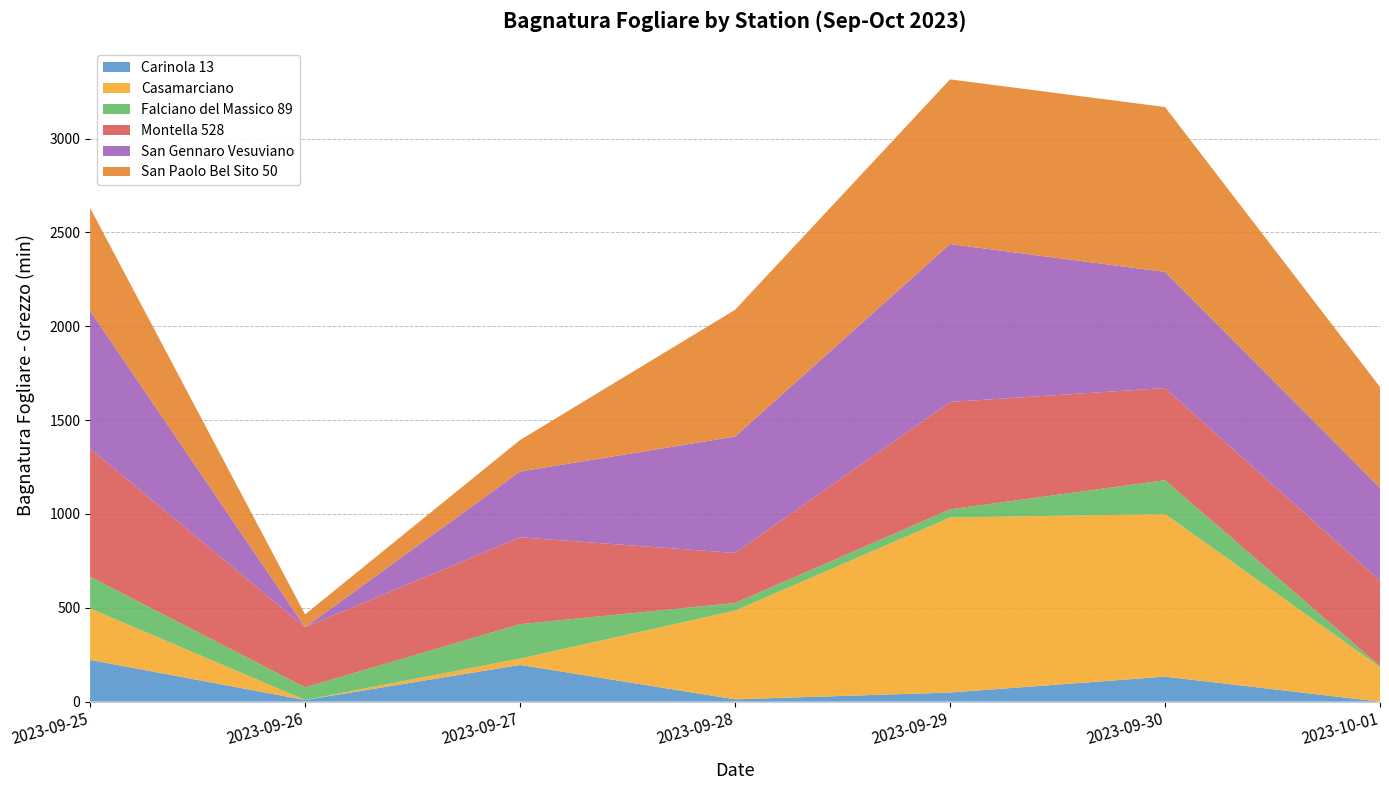

Reading left to right, list all the values displayed in this chart.

Carinola 13: 2023-09-25=222.5	2023-09-26=8.8	2023-09-27=195.7	2023-09-28=12.4	2023-09-29=48.6	2023-09-30=133.3	2023-10-01=0.0
Casamarciano: 2023-09-25=274.1	2023-09-26=0.0	2023-09-27=33.9	2023-09-28=472.2	2023-09-29=932.3	2023-09-30=866.2	2023-10-01=184.1
Falciano del Massico 89: 2023-09-25=169.0	2023-09-26=67.3	2023-09-27=183.2	2023-09-28=40.9	2023-09-29=43.6	2023-09-30=180.1	2023-10-01=5.0
Montella 528: 2023-09-25=683.1	2023-09-26=320.3	2023-09-27=462.7	2023-09-28=266.7	2023-09-29=572.0	2023-09-30=491.2	2023-10-01=455.0
San Gennaro Vesuviano: 2023-09-25=733.9	2023-09-26=0.0	2023-09-27=350.7	2023-09-28=620.0	2023-09-29=841.4	2023-09-30=618.8	2023-10-01=495.2
San Paolo Bel Sito 50: 2023-09-25=547.8	2023-09-26=68.5	2023-09-27=167.8	2023-09-28=675.2	2023-09-29=877.4	2023-09-30=878.3	2023-10-01=537.2